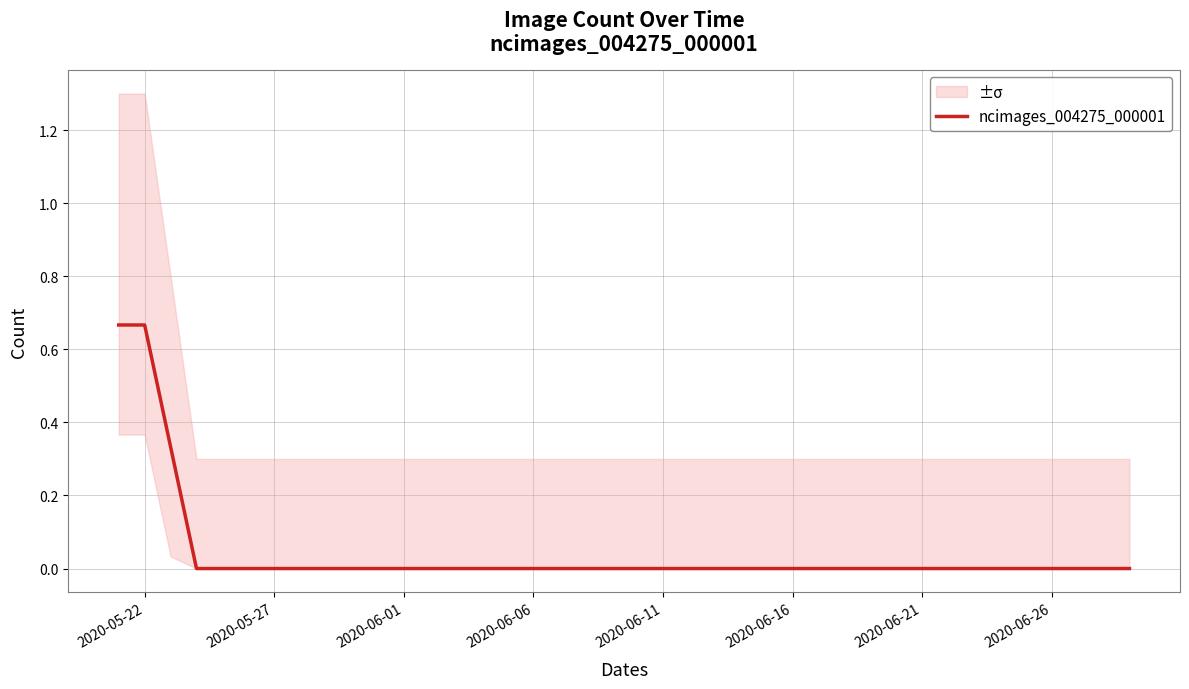

How many positive values are there?

3